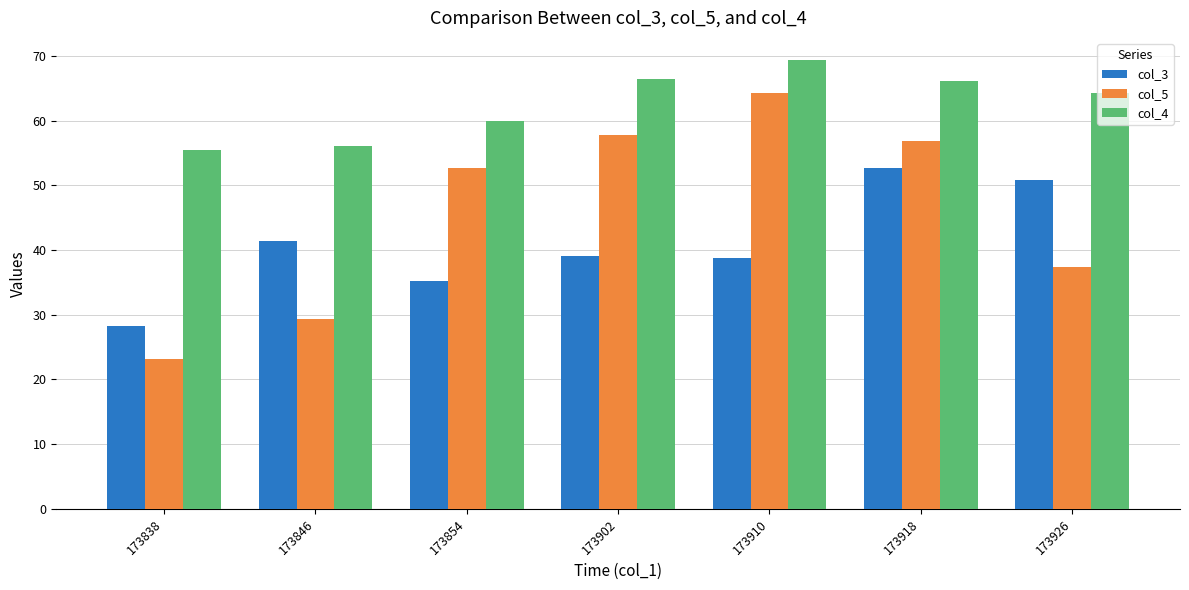

List the series in order of their peak value, lowest first.

col_3, col_5, col_4